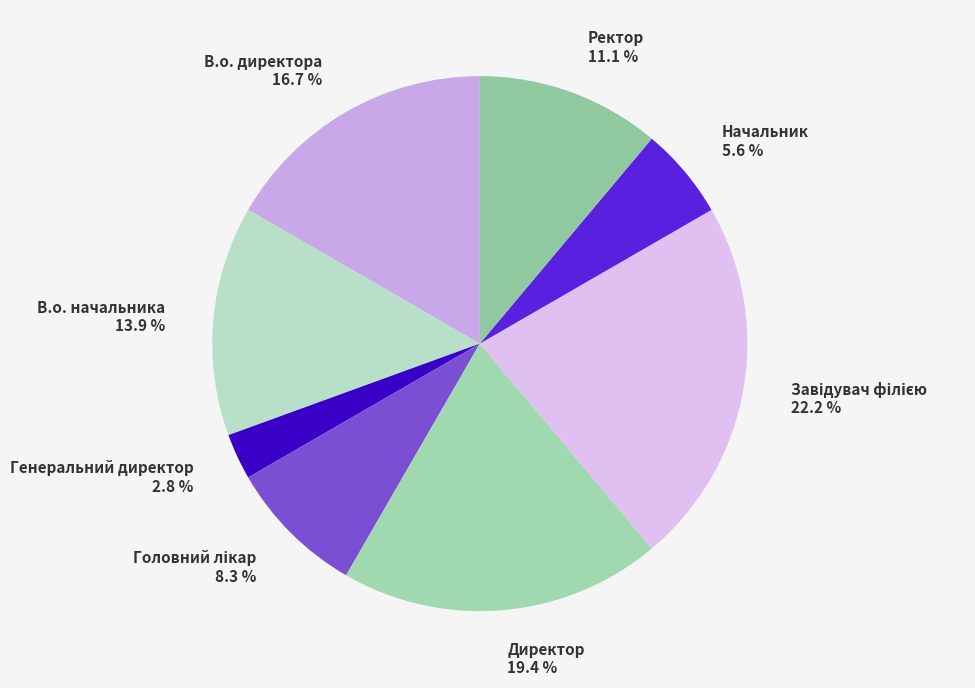

To the nearest percent, what portion does Ректор represent?

11%